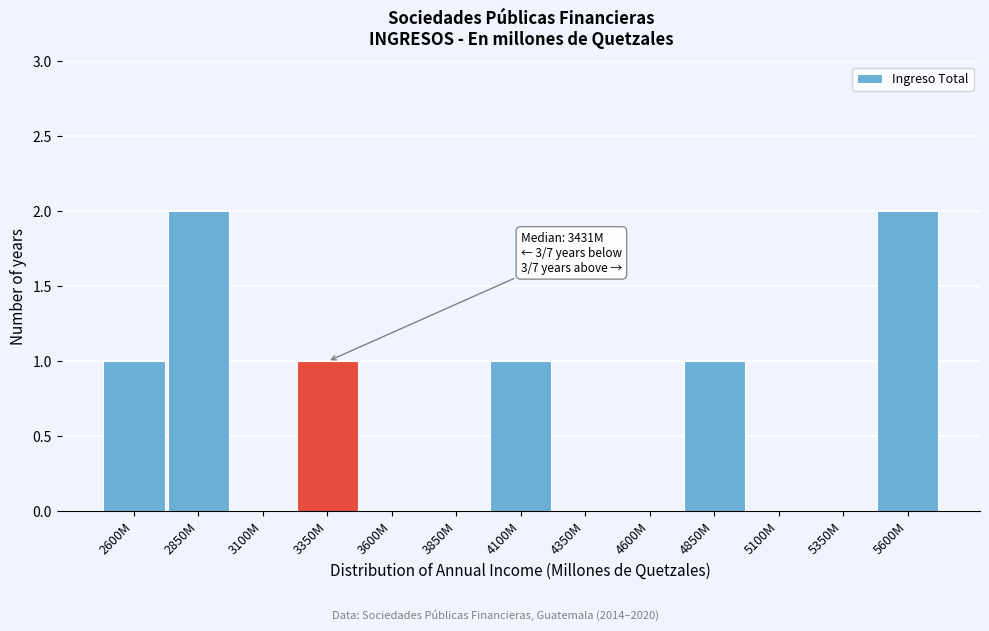

Reading right to left, transcribe all the data shown in this chart.

5600M=2	5350M=0	5100M=0	4850M=1	4600M=0	4350M=0	4100M=1	3850M=0	3600M=0	3350M=1	3100M=0	2850M=2	2600M=1